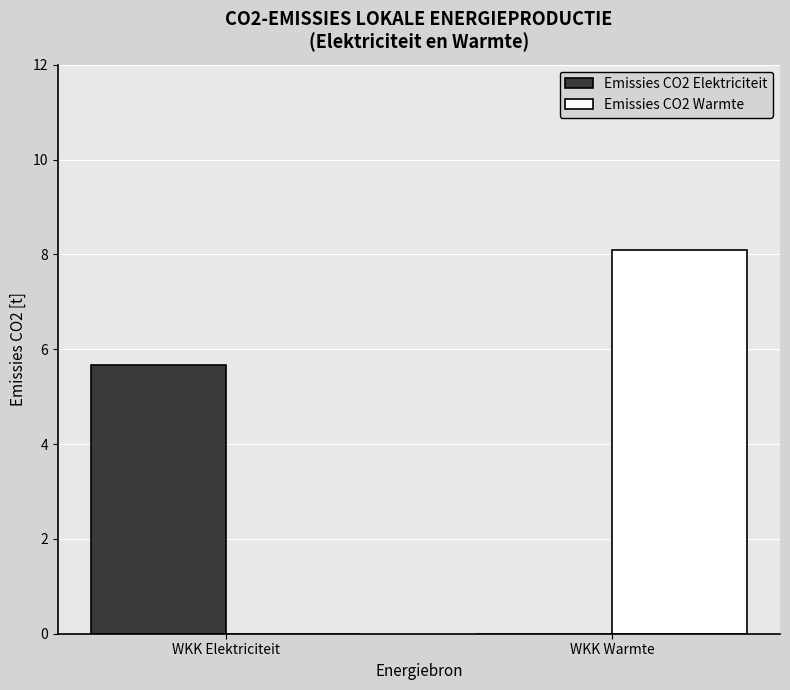

Reading left to right, extract all data points from this chart.

Emissies CO2 Elektriciteit: WKK Elektriciteit=5.7	WKK Warmte=0.0
Emissies CO2 Warmte: WKK Elektriciteit=0.0	WKK Warmte=8.1